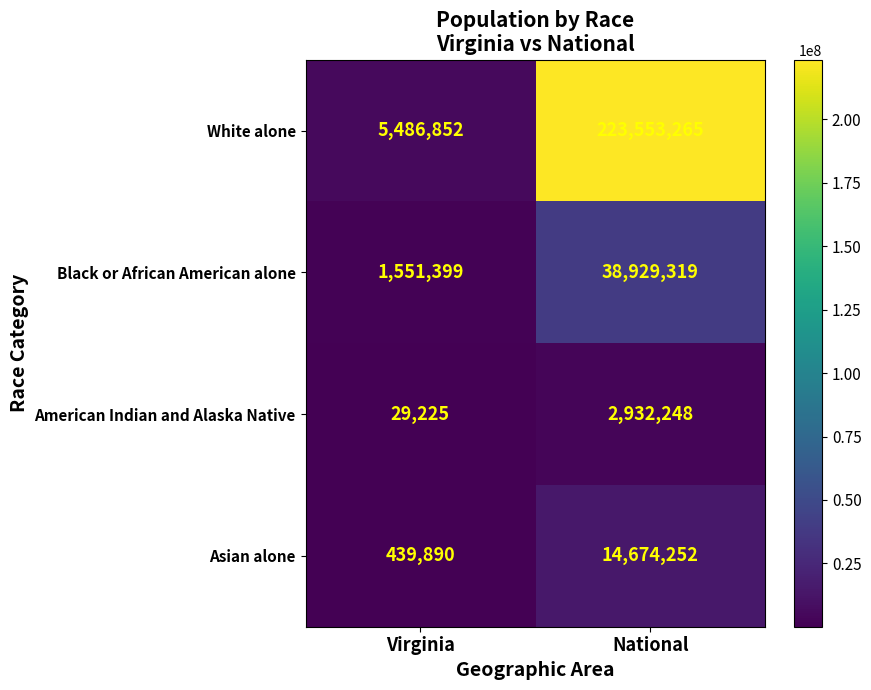

Which series has the largest range (max minus min)?

White alone